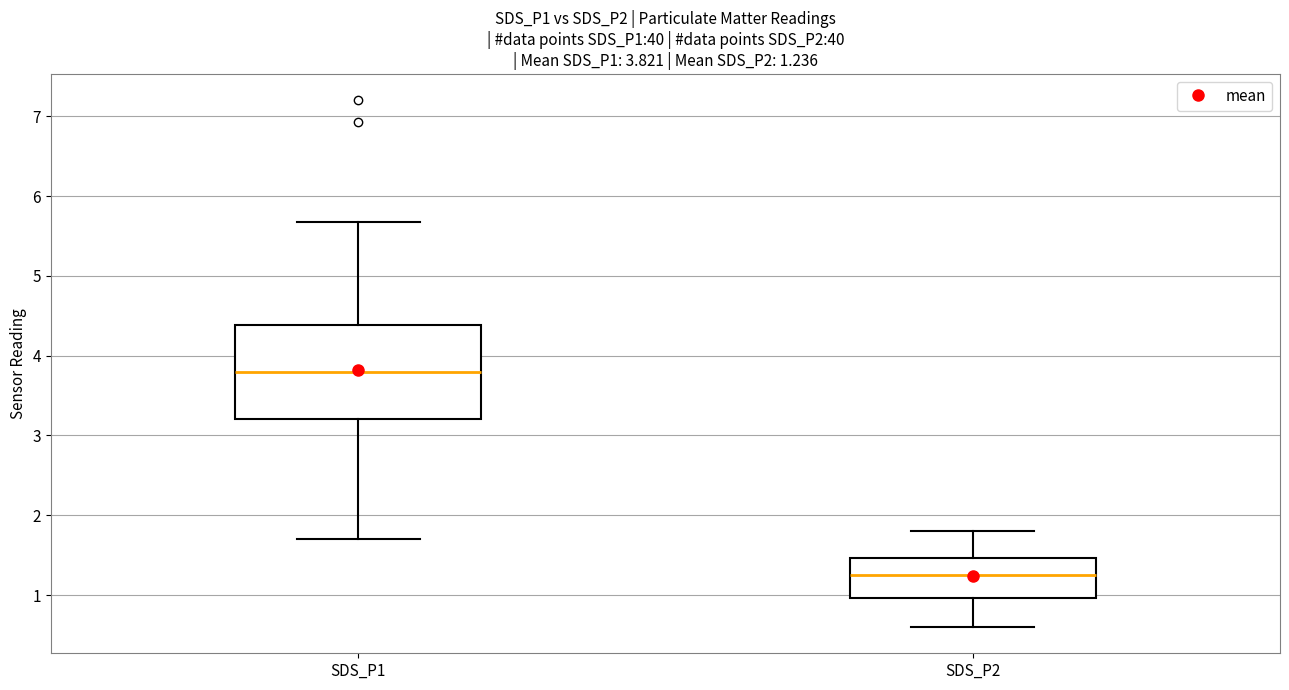

Which box is the tallest, from its lower edge to its upper edge?

SDS_P1